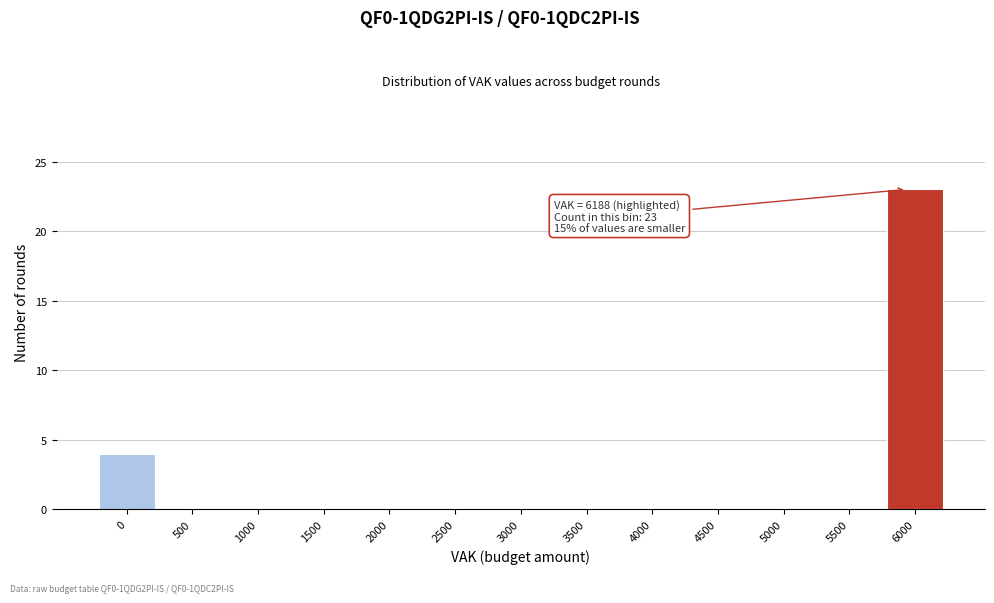

Reading right to left, transcribe all the data shown in this chart.

6000=23	5500=0	5000=0	4500=0	4000=0	3500=0	3000=0	2500=0	2000=0	1500=0	1000=0	500=0	0=4